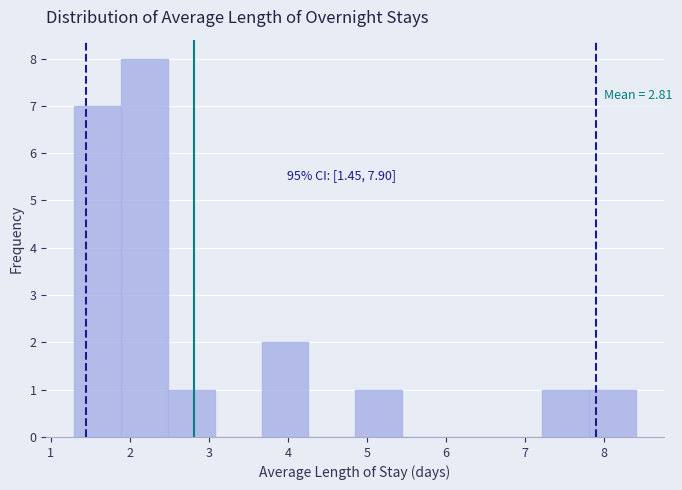

Which range on the x-axis has the tallest bar?

1.9 to 2.5